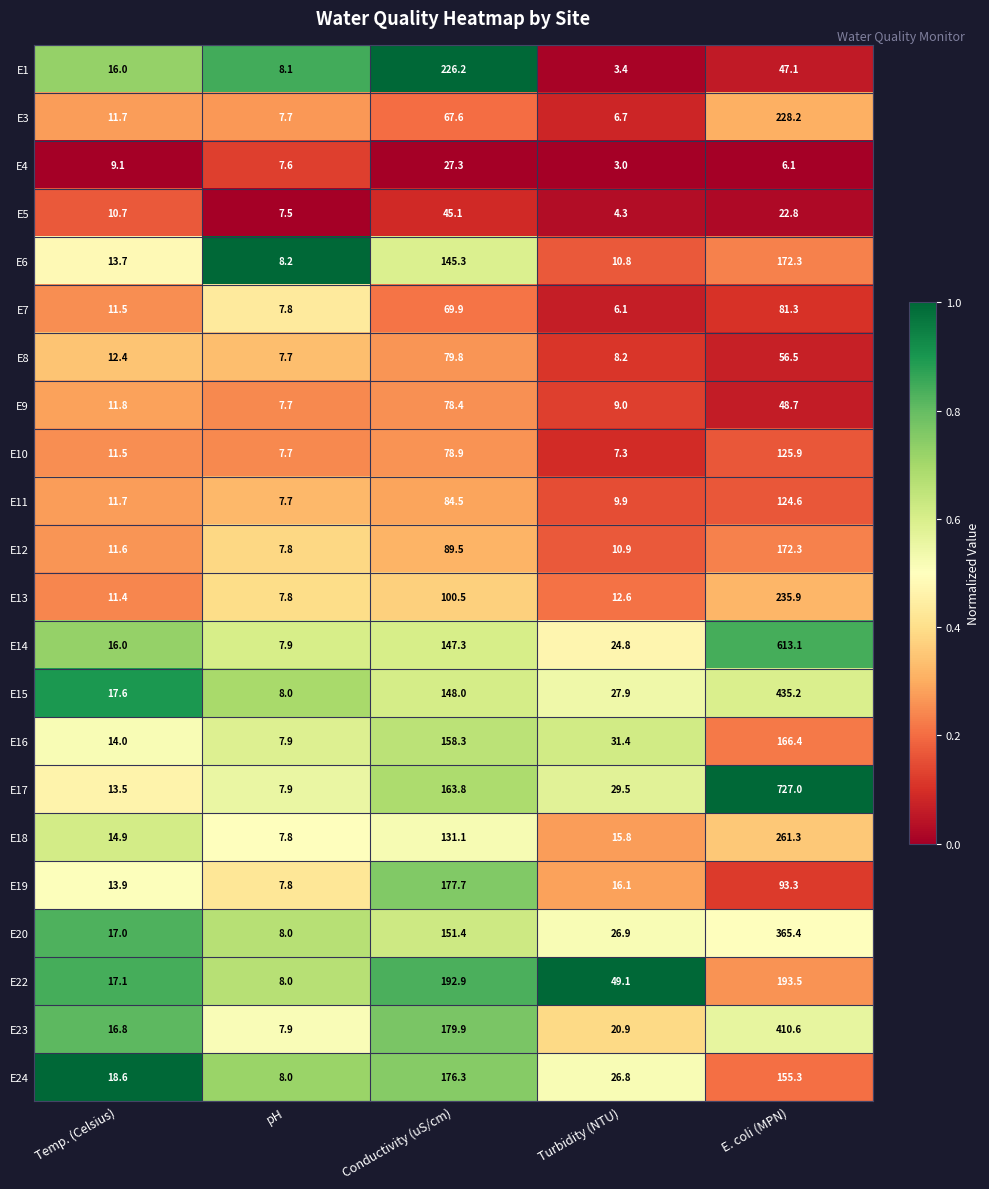

What value does the E8 series have at pH?

7.7